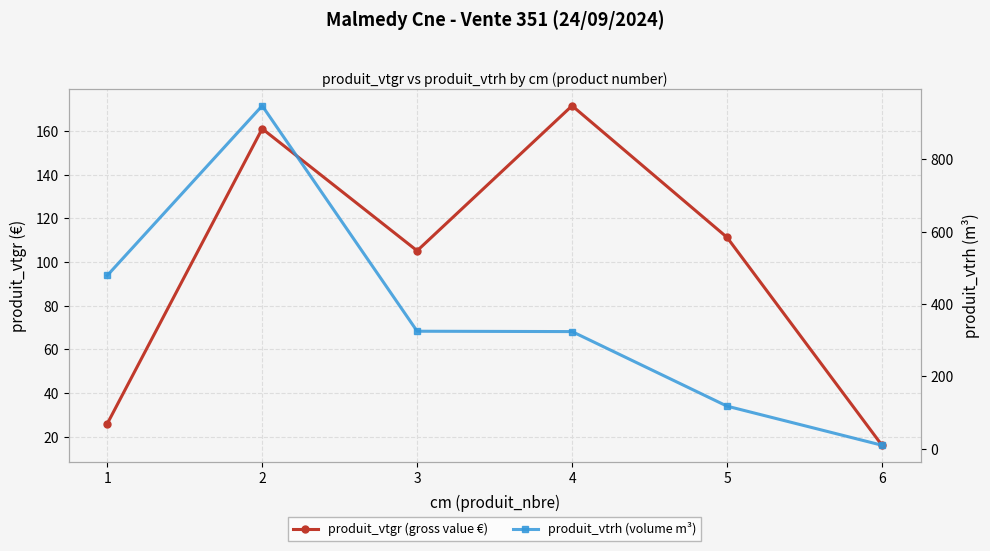

Reading right to left, transcribe all the data shown in this chart.

produit_vtgr (gross value €): 16.2	111.3	171.4	105.1	160.9	26.1
produit_vtrh (volume m³): 10.0	118.0	324.0	325.0	948.0	479.0